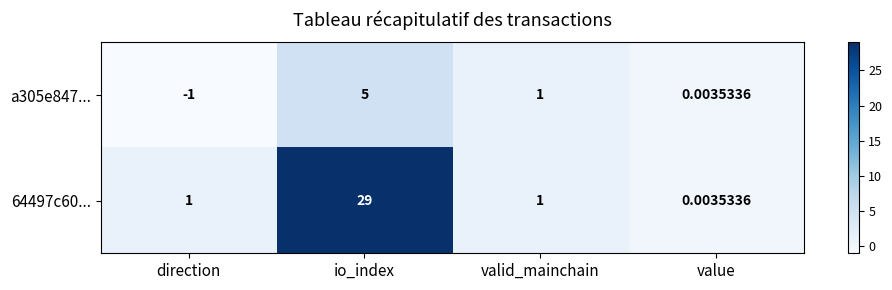

At which category does the chart reach its minimum across all series?

direction